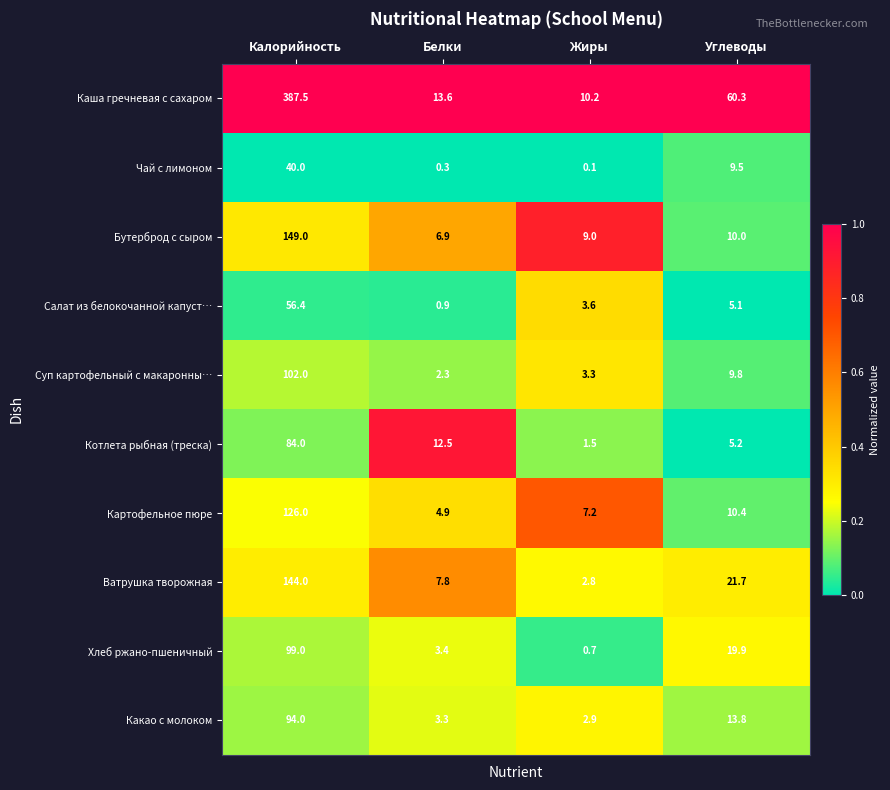

What is the sum of the Салат из белокочанной капуст… values at Углеводы and Калорийность?

61.5